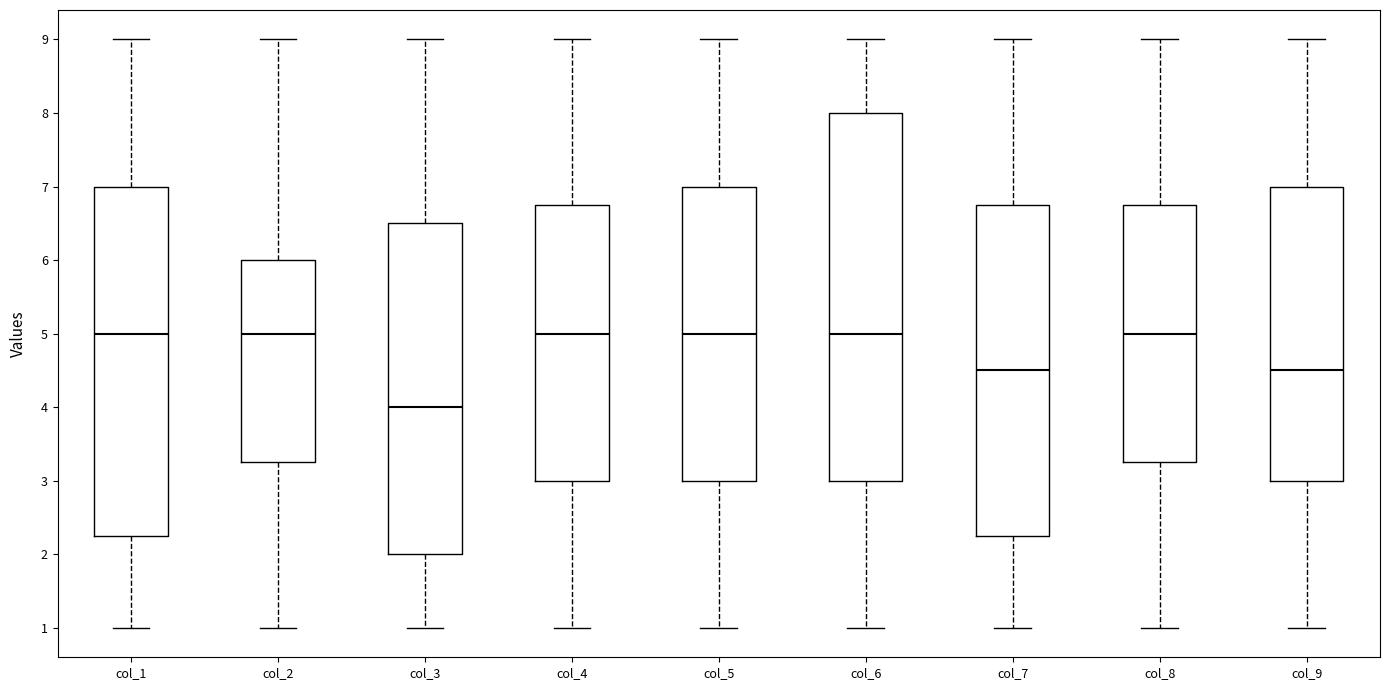

Which box is the tallest, from its lower edge to its upper edge?

col_6